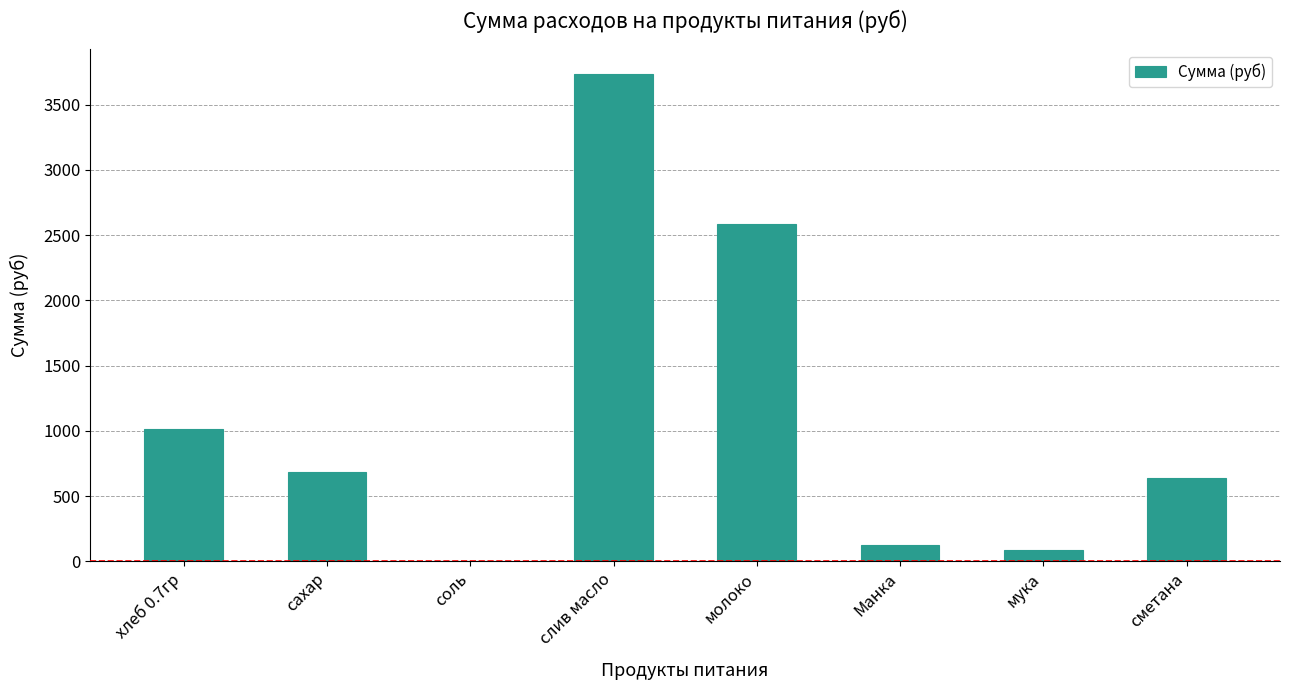

What is the ratio of the value at сметана to the value at молоко?

0.2